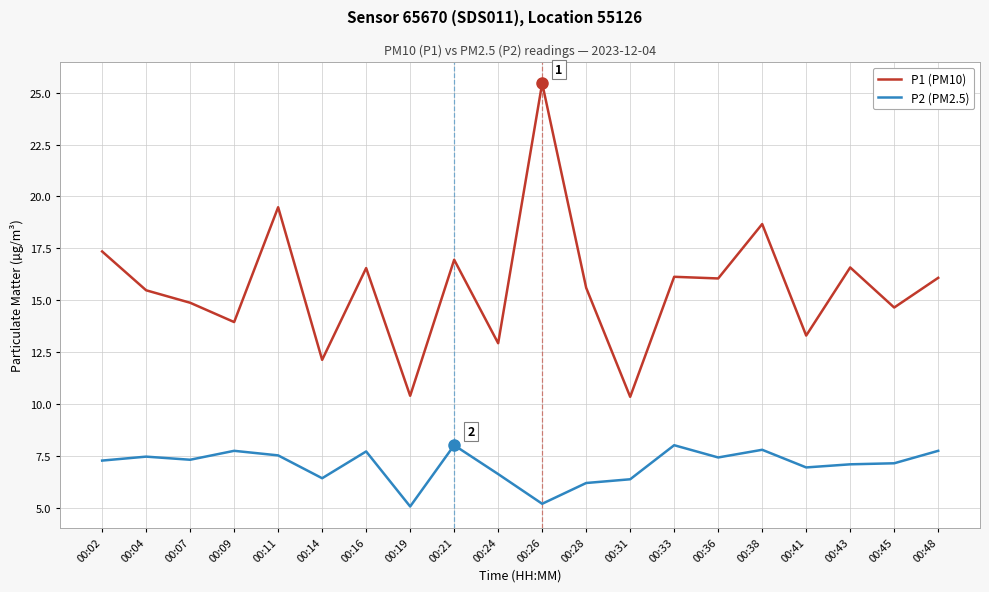

Which category has the highest value across all series?

00:26